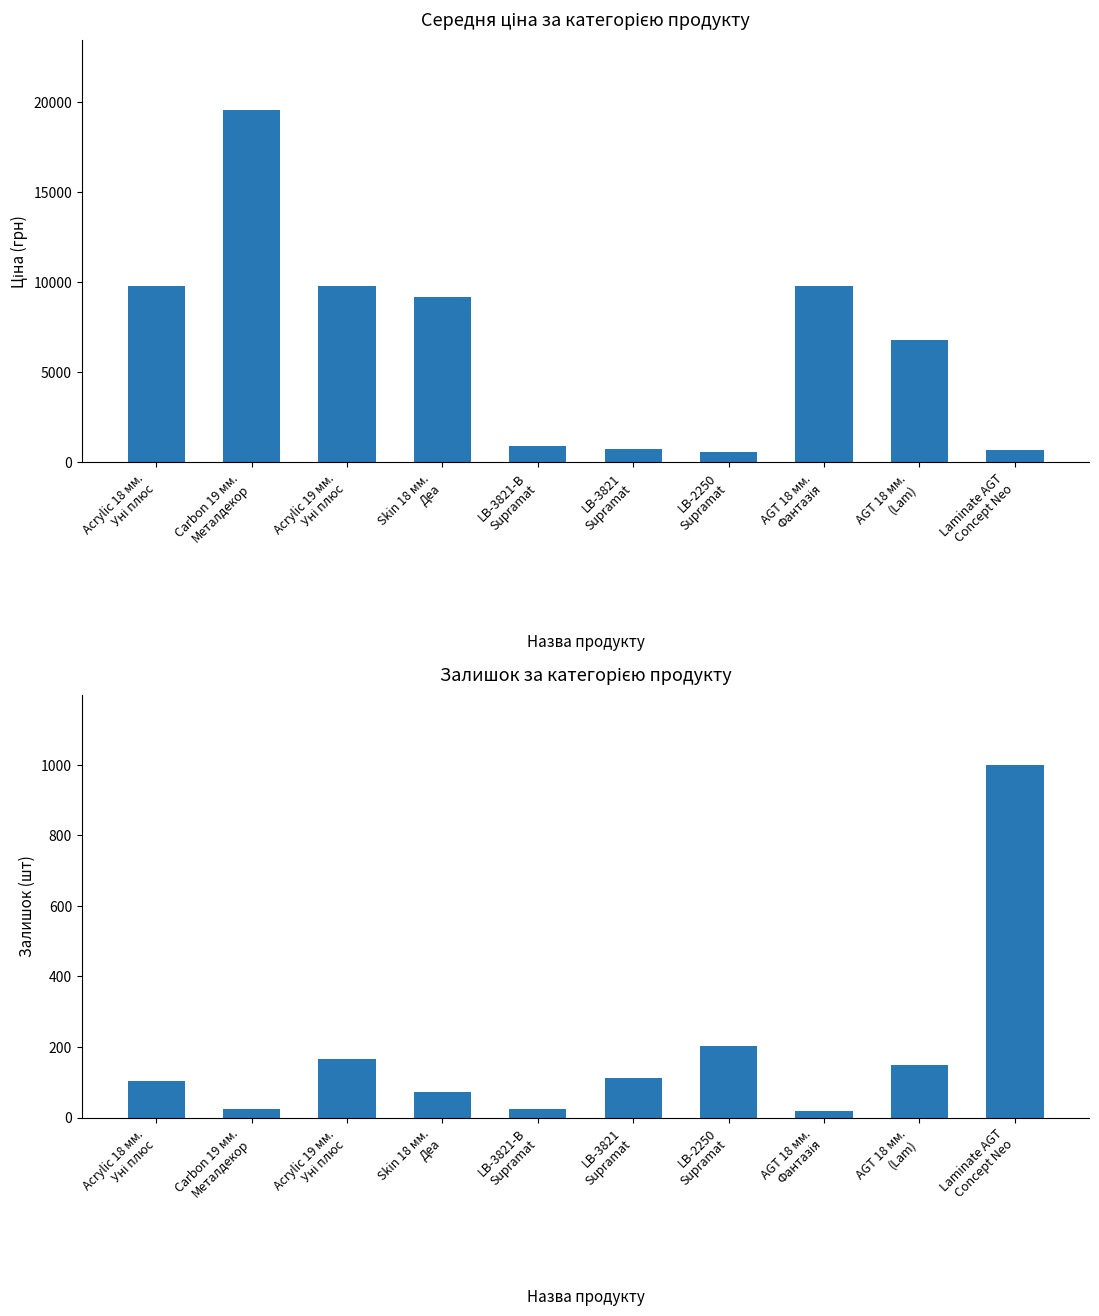

At which category is the sum across all series the highest?

Carbon 19 мм.
Металдекор